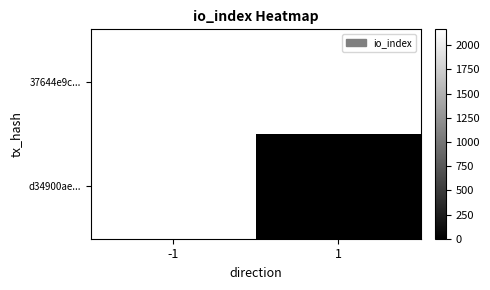

Is the value of d34900ae... at 1 greater than the value of 37644e9c... at 1?

No